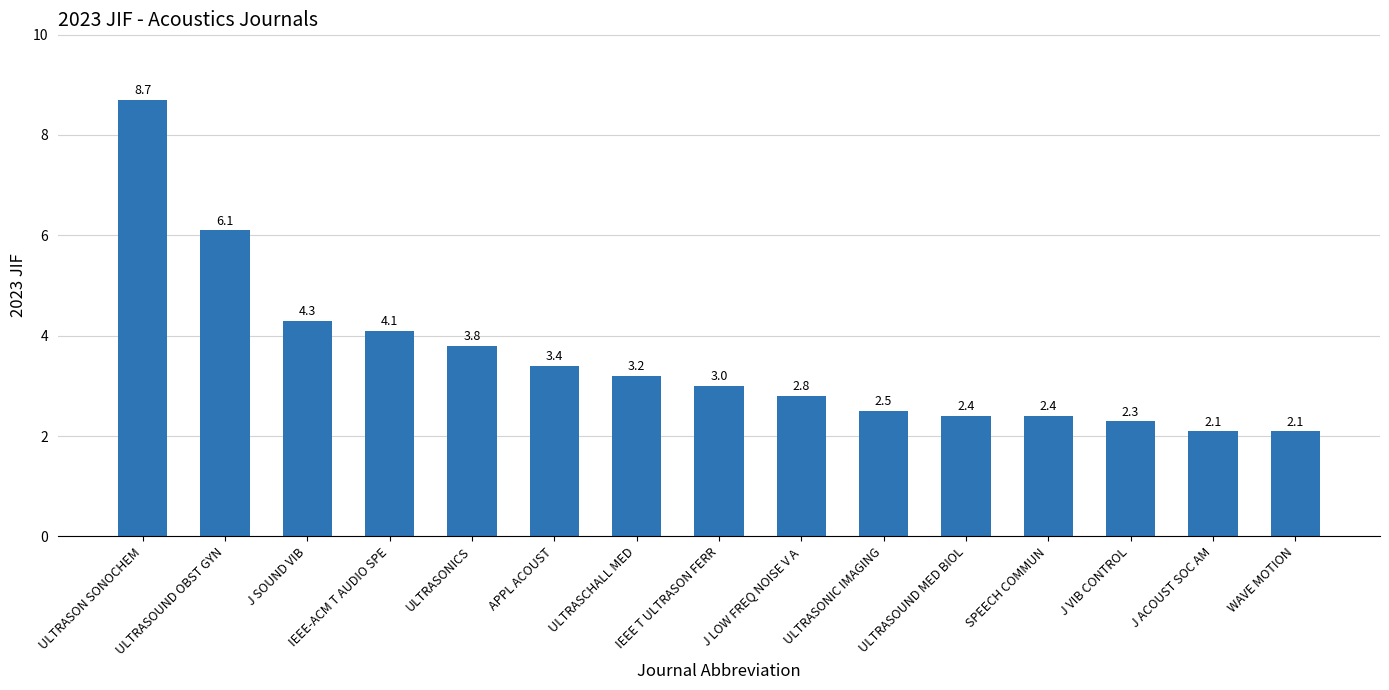

What is the difference between the maximum and second lowest values?

6.6